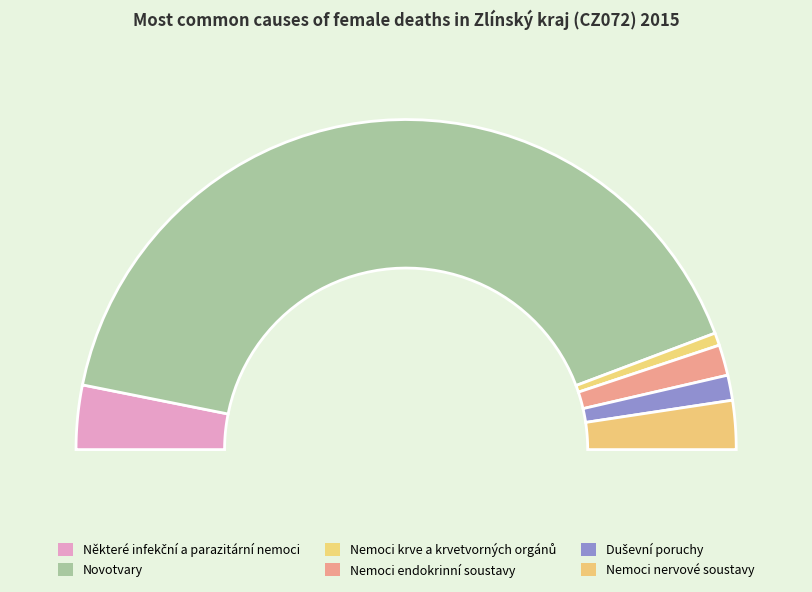

Which has a higher value, Nemoci endokrinní soustavy or Duševní poruchy?

Nemoci endokrinní soustavy